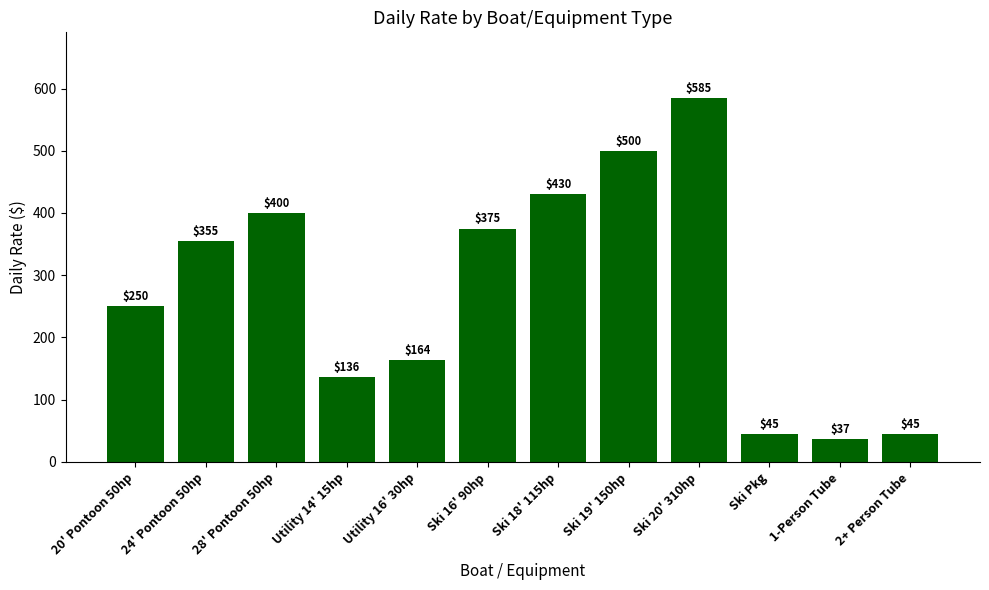

What is the label of the 8th bar from the left?

Ski 19' 150hp